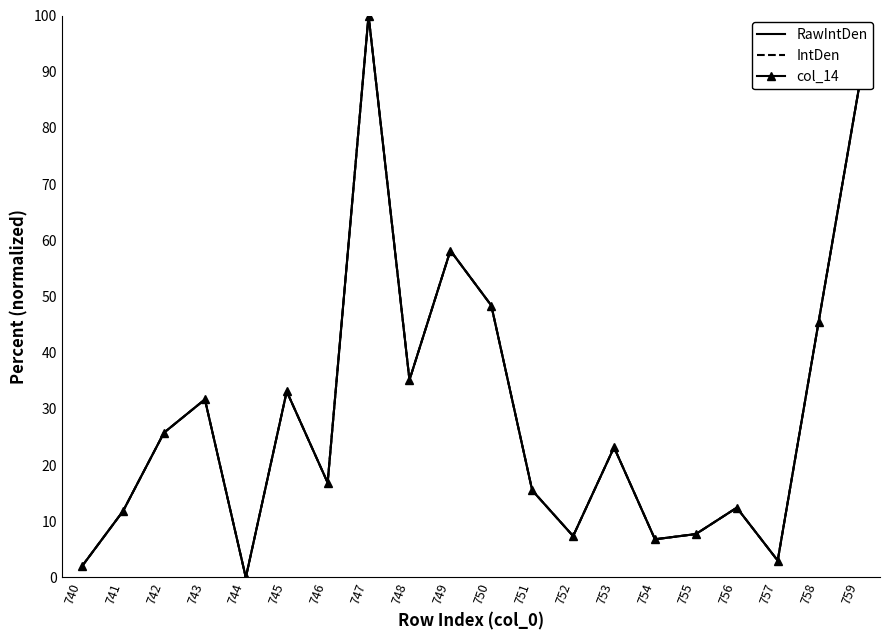

What is the difference between the maximum and second lowest values in the RawIntDen series?

98.0